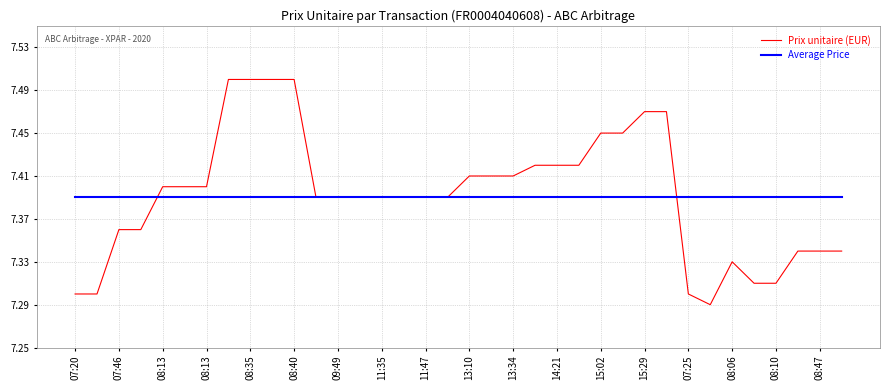

Rank the series by their maximum value, from lowest to highest.

Average Price, Prix unitaire (EUR)